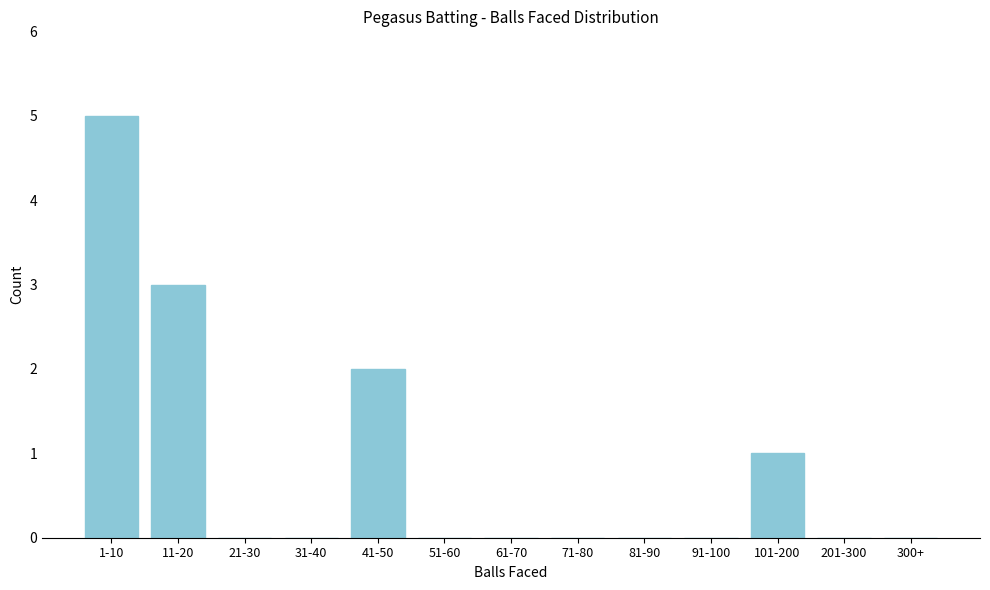

Reading left to right, list all the values displayed in this chart.

1-10=5	11-20=3	21-30=0	31-40=0	41-50=2	51-60=0	61-70=0	71-80=0	81-90=0	91-100=0	101-200=1	201-300=0	300+=0